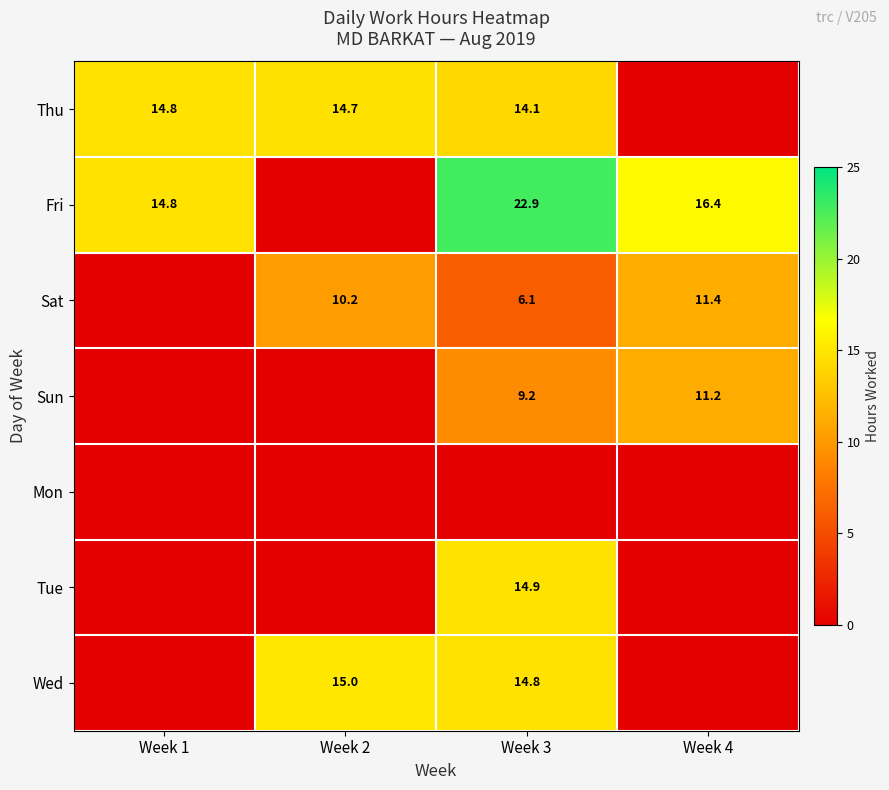

What is the sum of the Wed values at Week 2 and Week 3?

29.8